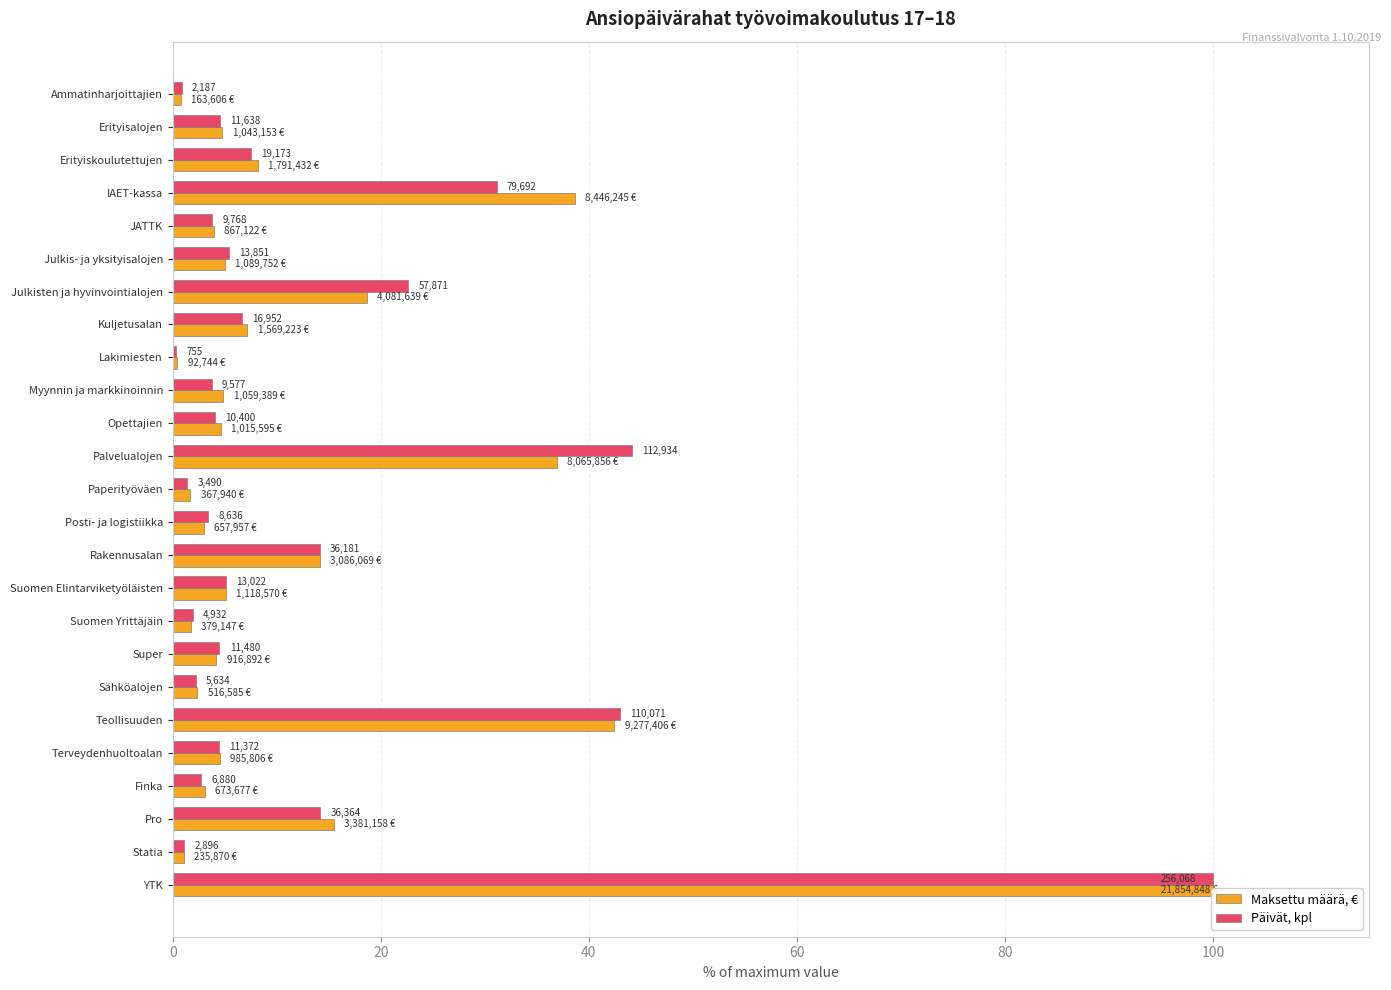

Where is Maksettu määrä, € nearest to the value 50?

Teollisuuden